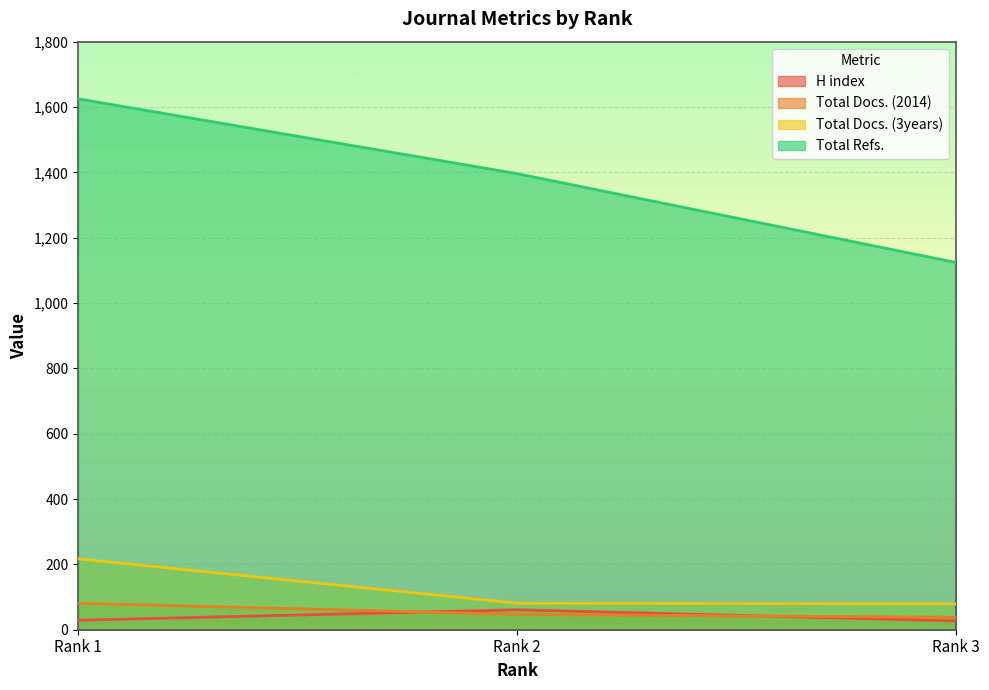

Reading left to right, what are all the values shown in this chart?

H index: 29	61	27
Total Docs. (2014): 81	47	38
Total Docs. (3years): 217	81	79
Total Refs.: 1625	1396	1124